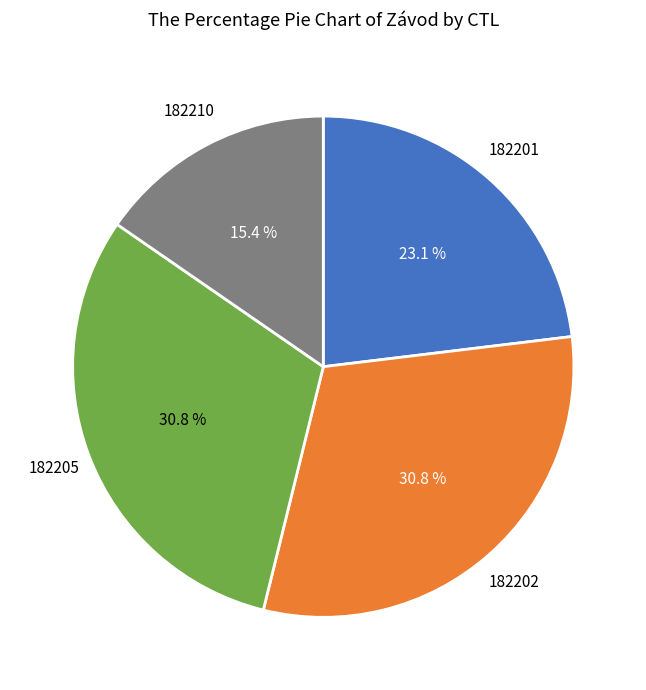

Which has a higher value, 182205 or 182201?

182205